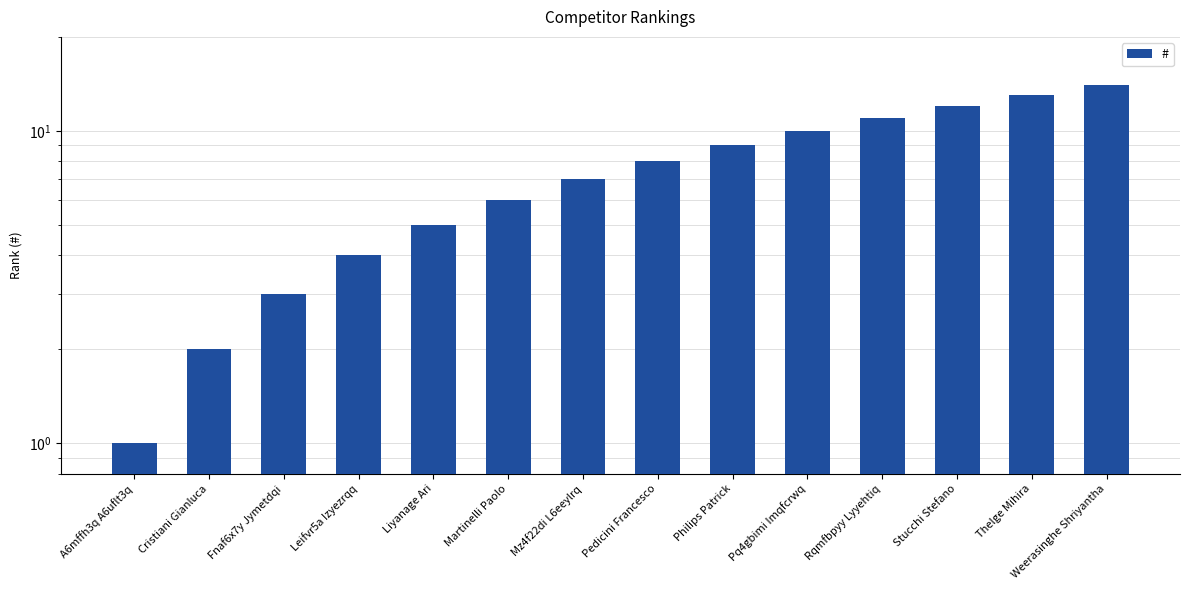

What is the sum of all values?

105